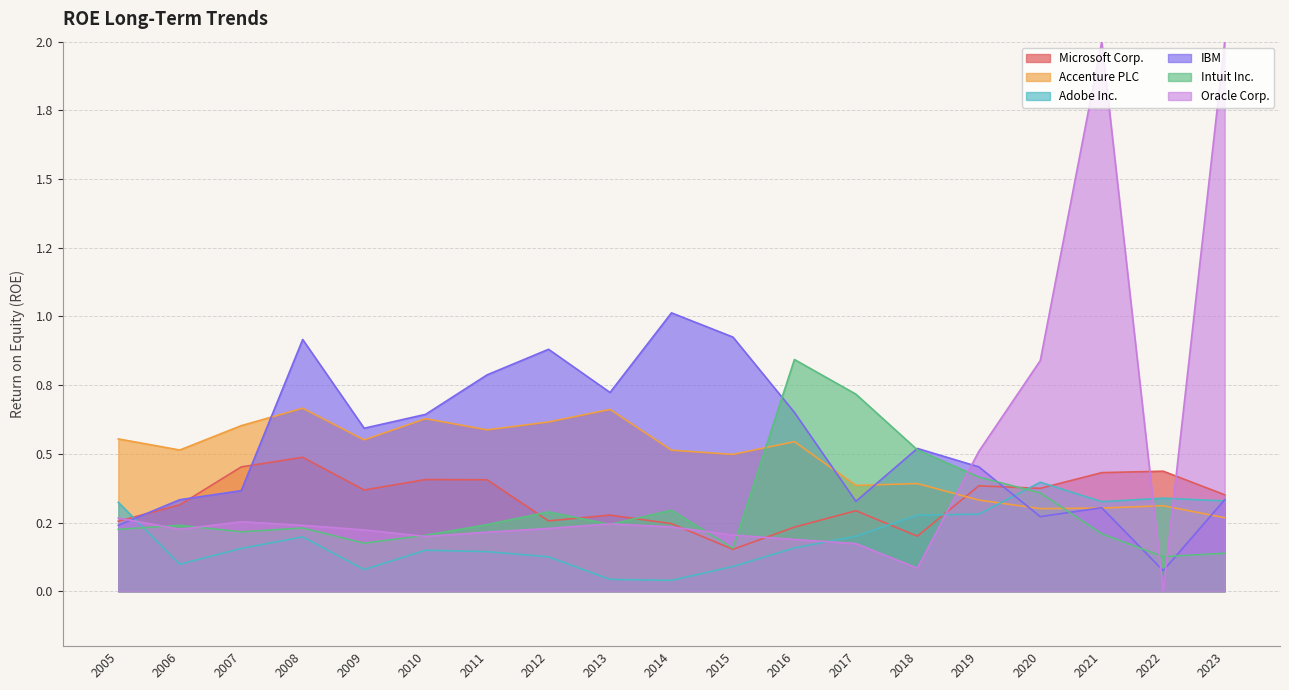

At which category does the chart reach its peak across all series?

2014